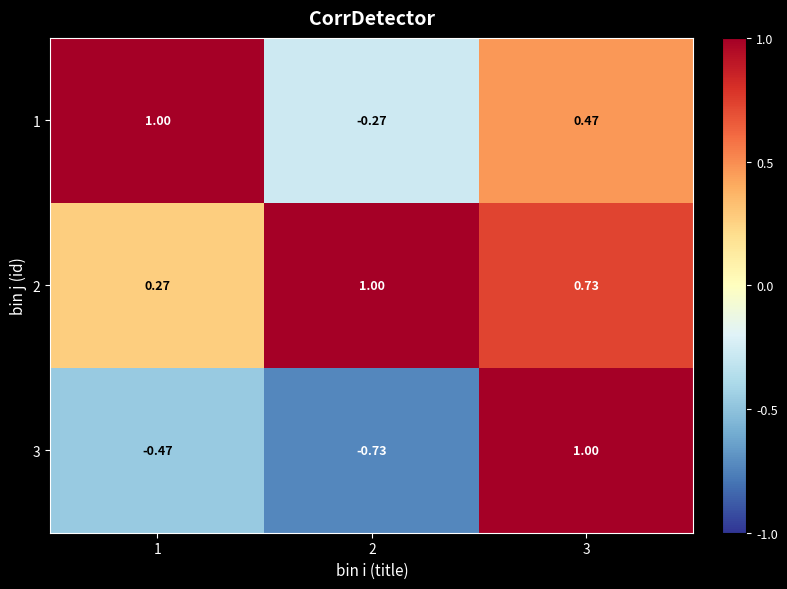

Is the value of 2 at 2 greater than the value of 3 at 2?

Yes